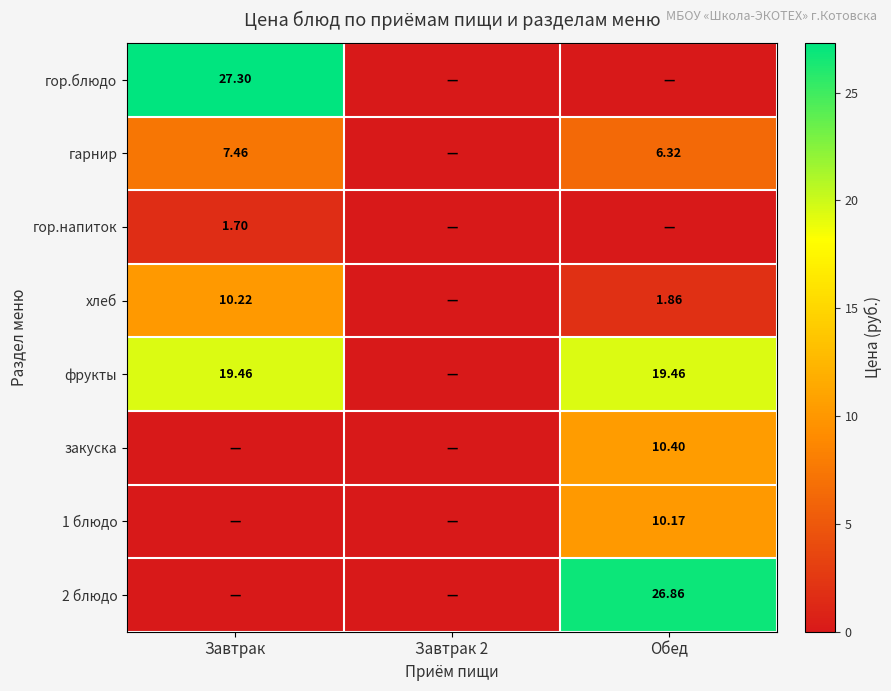

Is it true that закуска equals 4.0 at Завтрак 2?

False